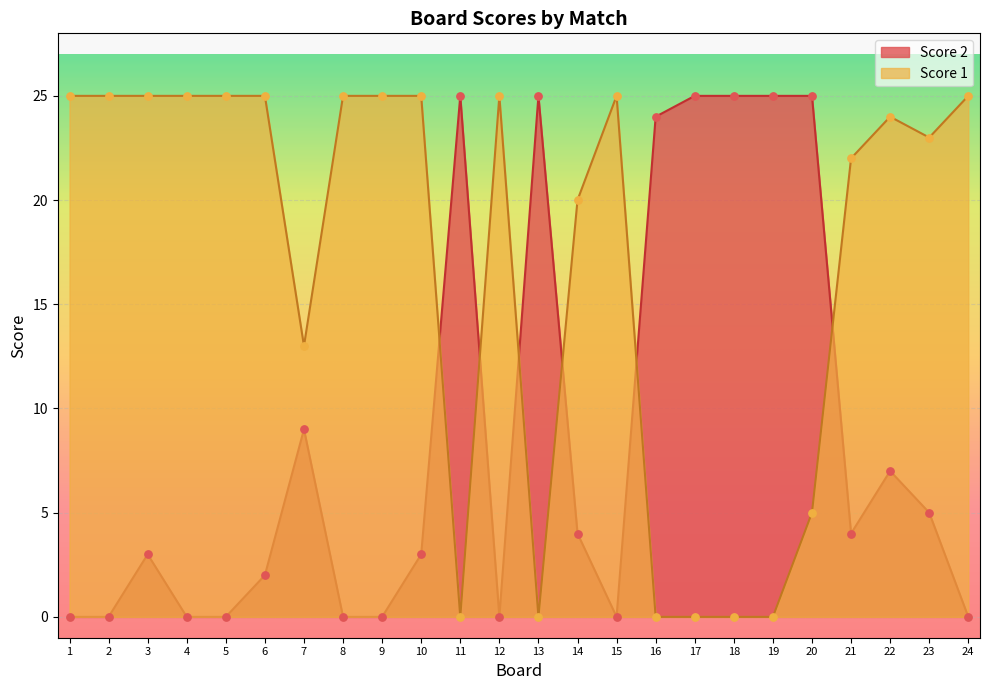

Which series has the largest Y range (max minus min)?

Score 1